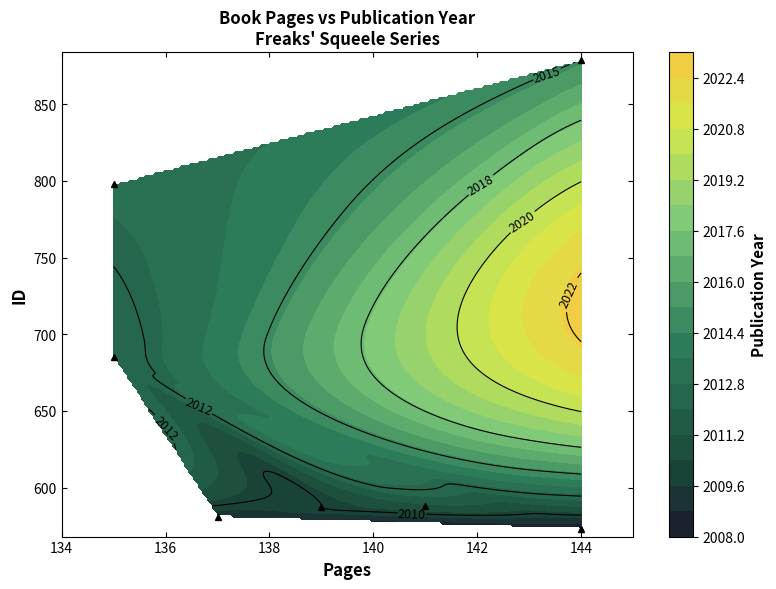

How many values in the 685 series are below 2012?

1